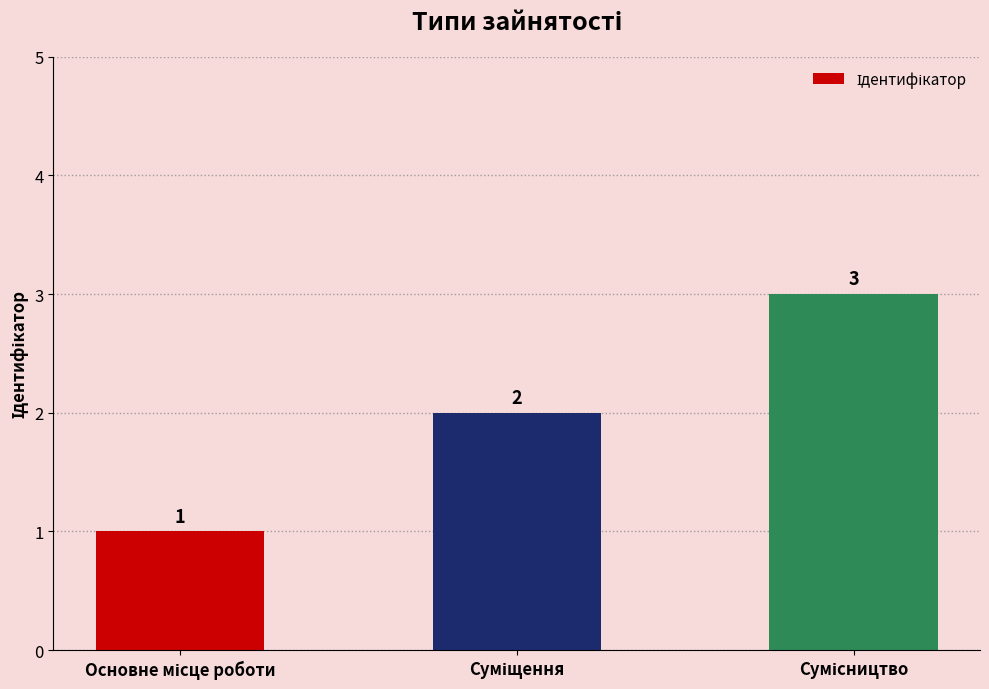

Does the chart contain any negative values?

No